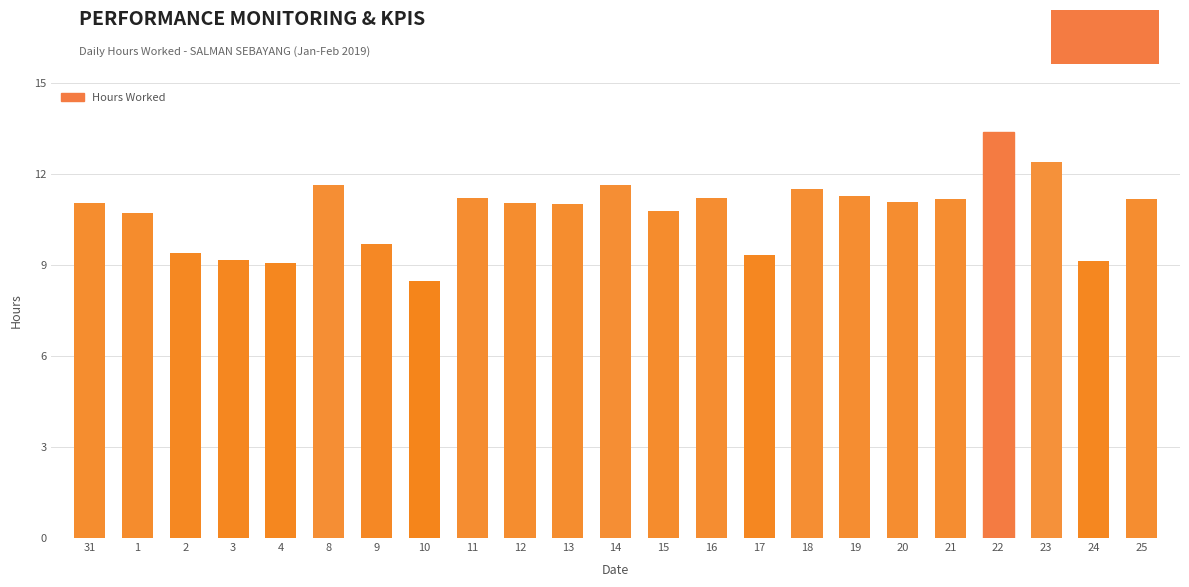

What is the difference between the second highest and minimum values?

3.9